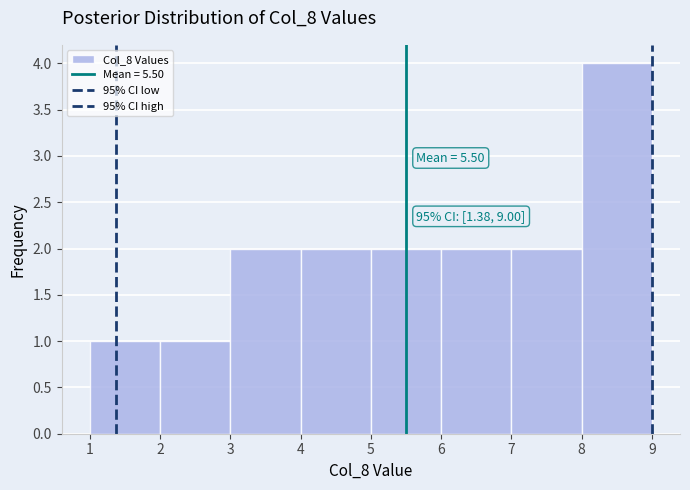

Which range on the x-axis has the tallest bar?

8 to 9